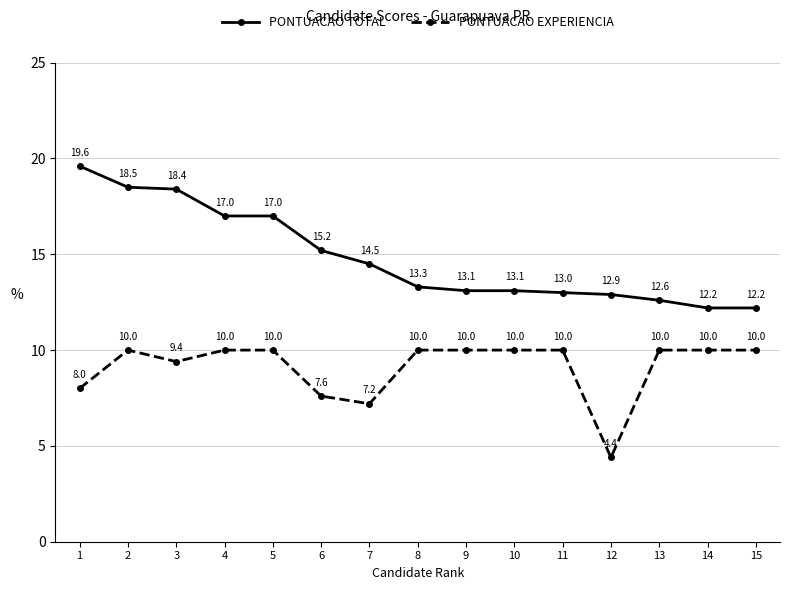

What is the difference between the highest and lowest values at 12?

8.5